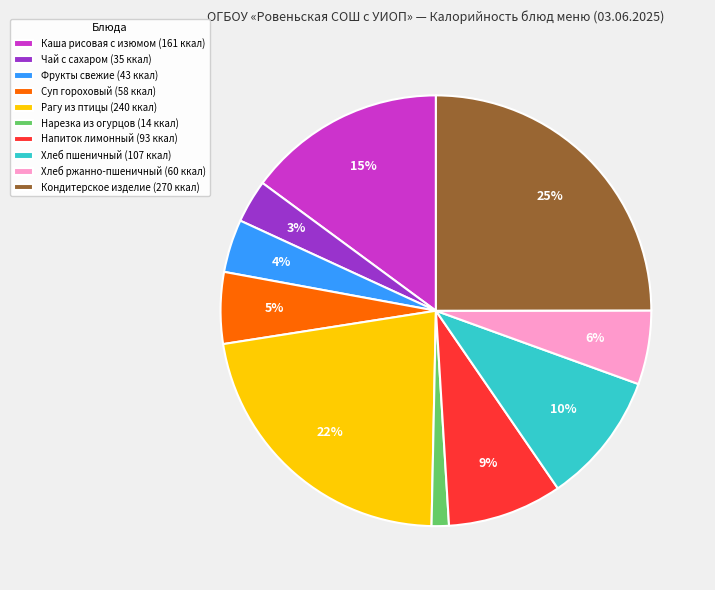

True or false: Рагу из птицы accounts for 14% of the total.

False